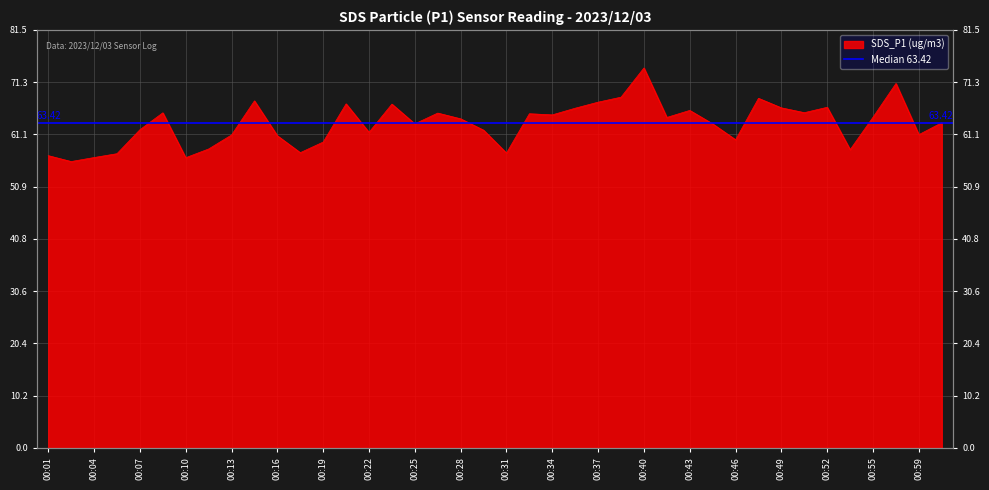

How many lines are shown in the chart?

1